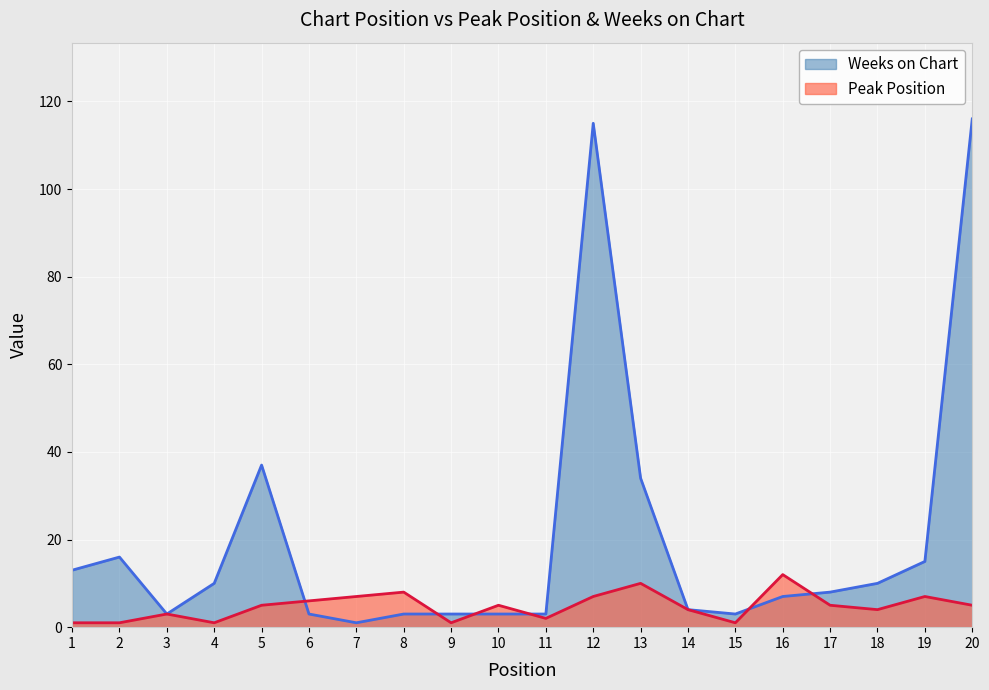

Is it true that Peak Position equals 1 at 2?

True